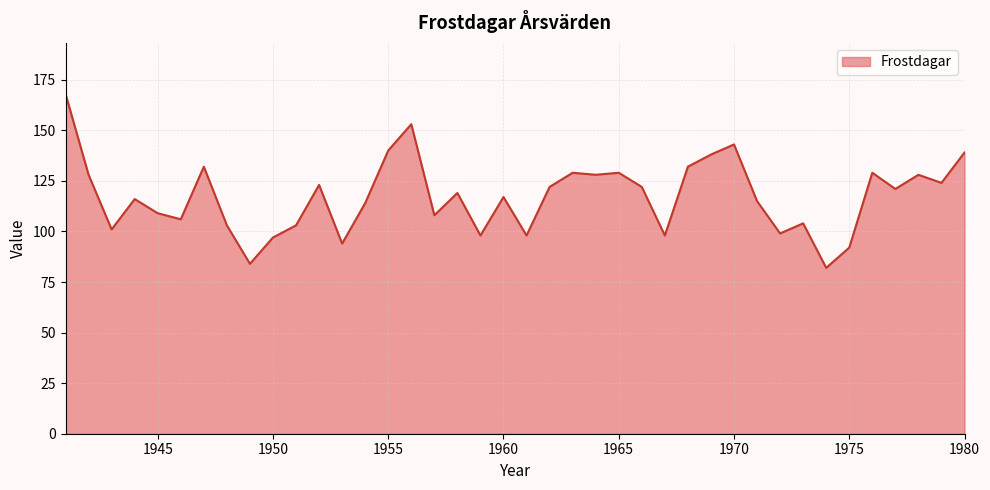

What is the greatest value displayed?

168